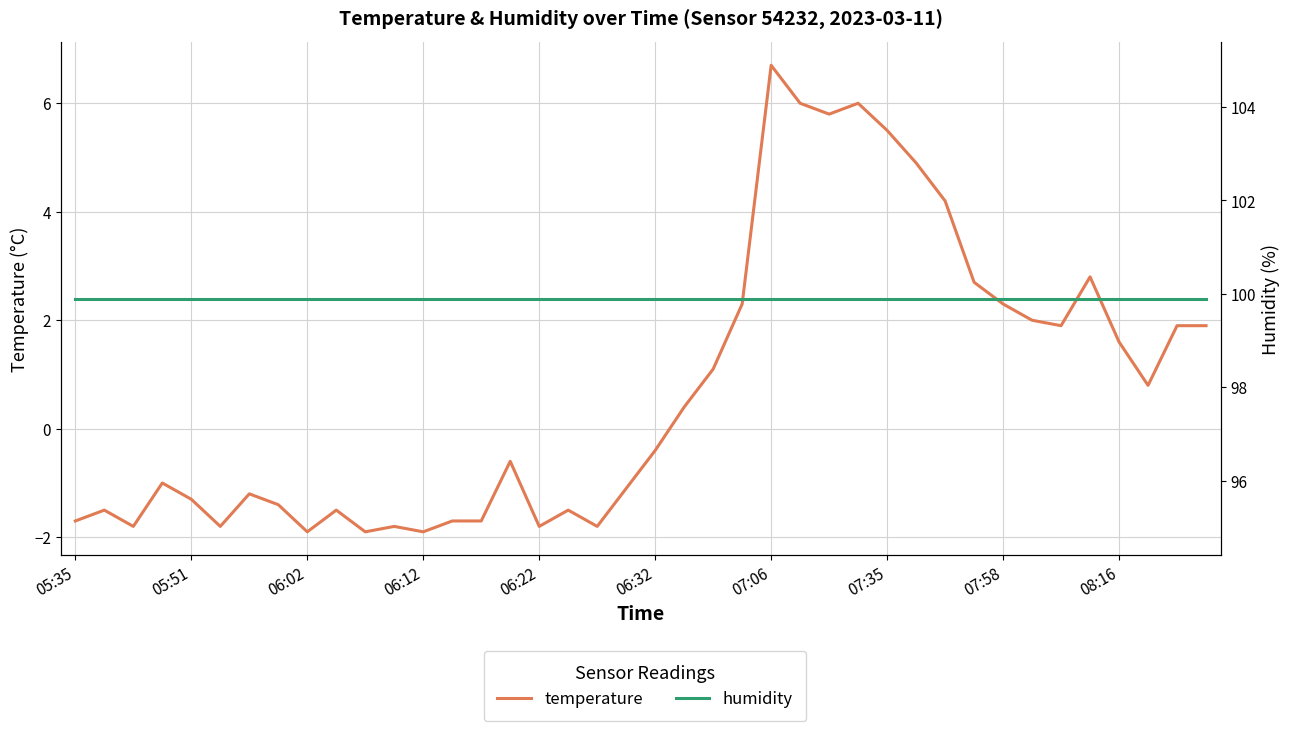

Is the value of temperature at 07:06 greater than the value of humidity at 16?

No